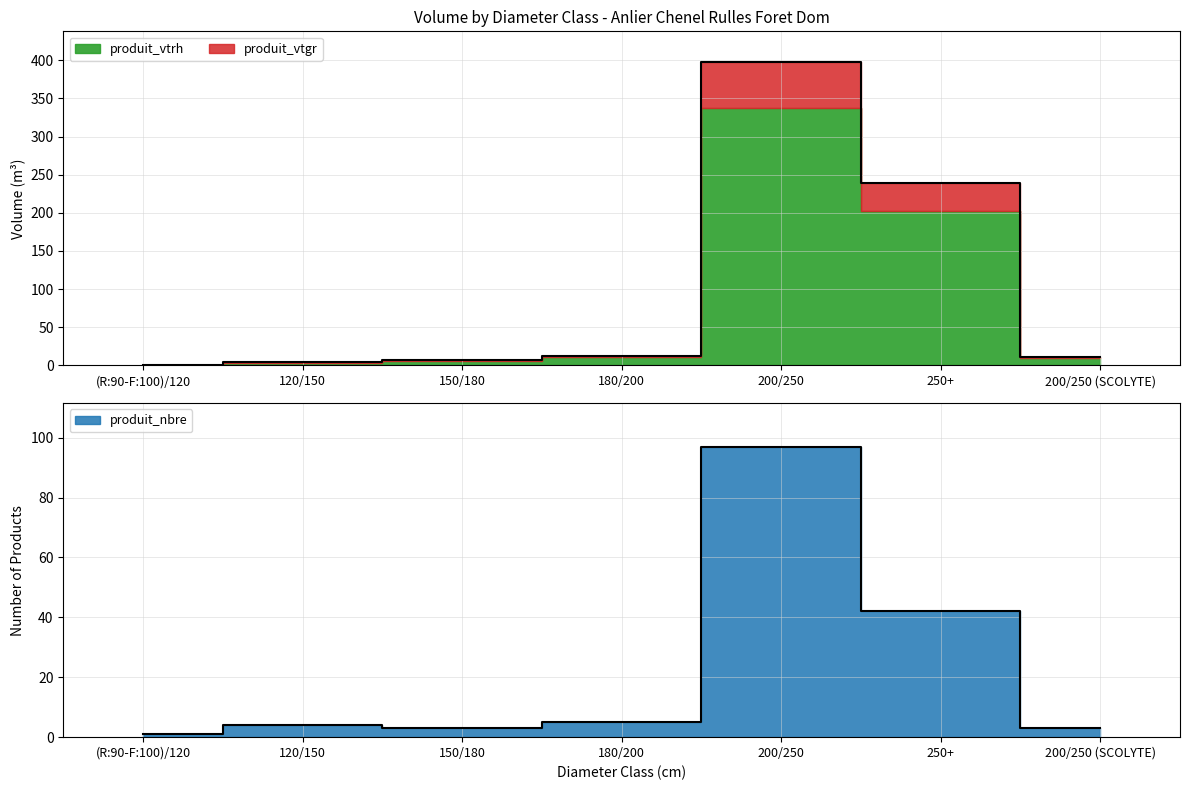

Between which two adjacent categories do produit_vtgr and produit_vtrh first intersect?

(R:90-F:100)/120 and 120/150